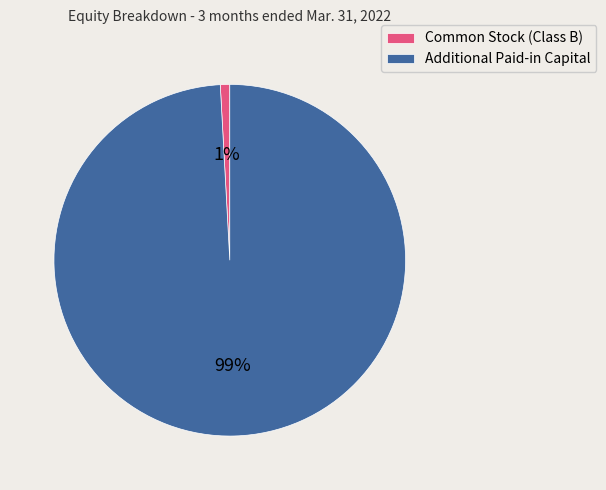

True or false: Additional Paid-in Capital accounts for 99% of the total.

True